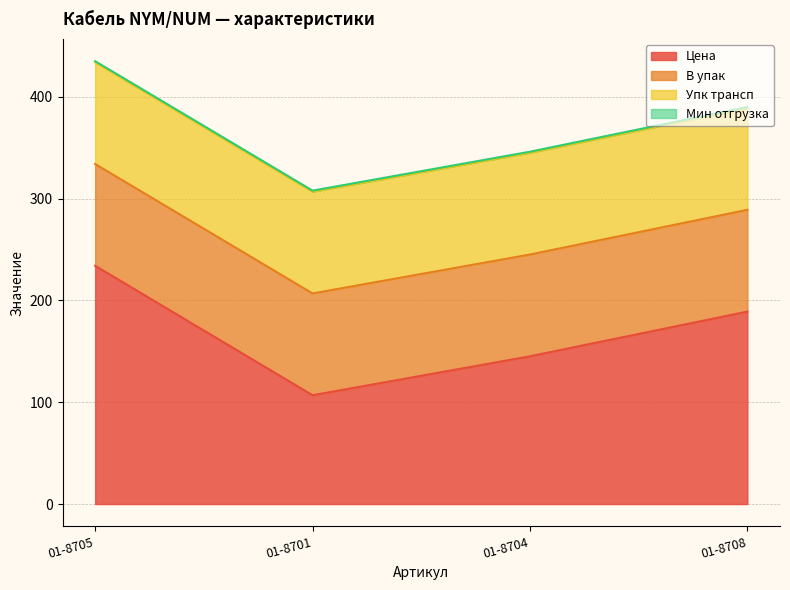

At which label is Цена closest to 170?

01-8708